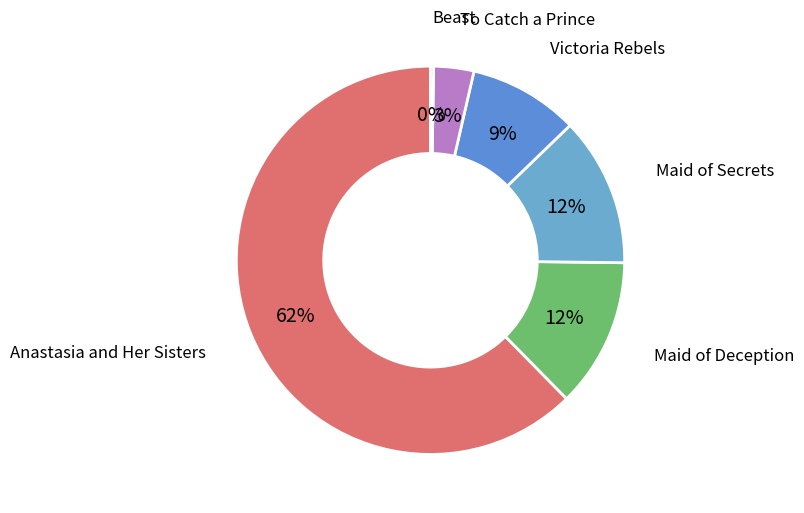

How many segments does this pie chart have?

6